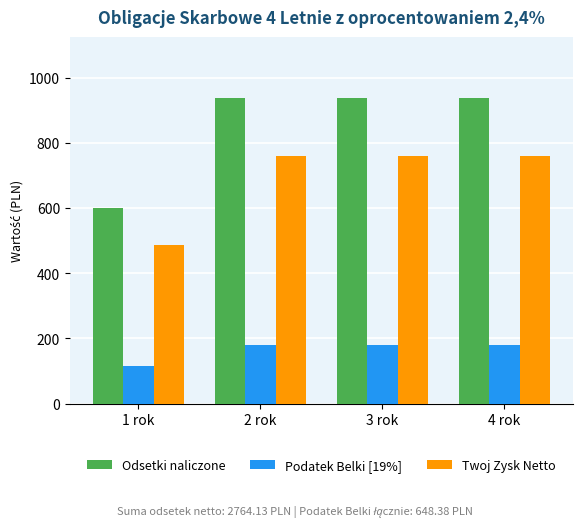

Which series has the largest total across all categories?

Odsetki naliczone